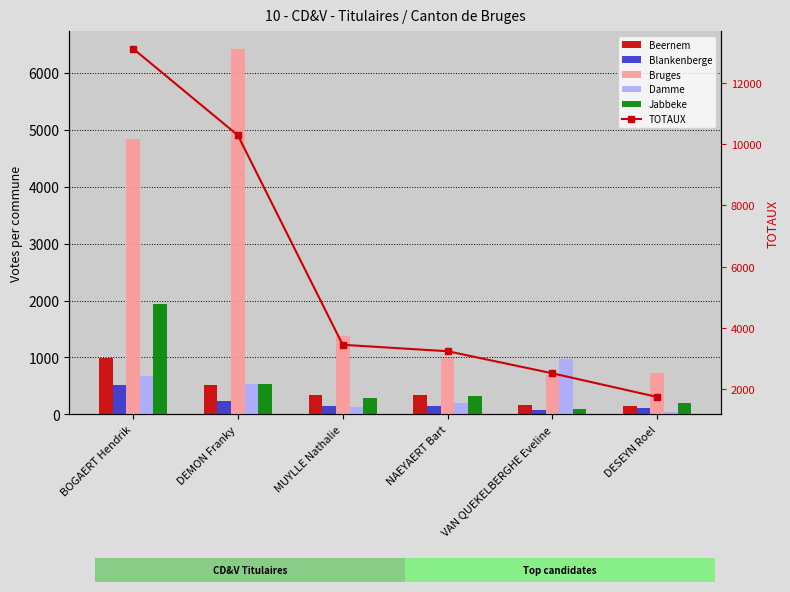

How many data points in TOTAUX are less than 3441?

3